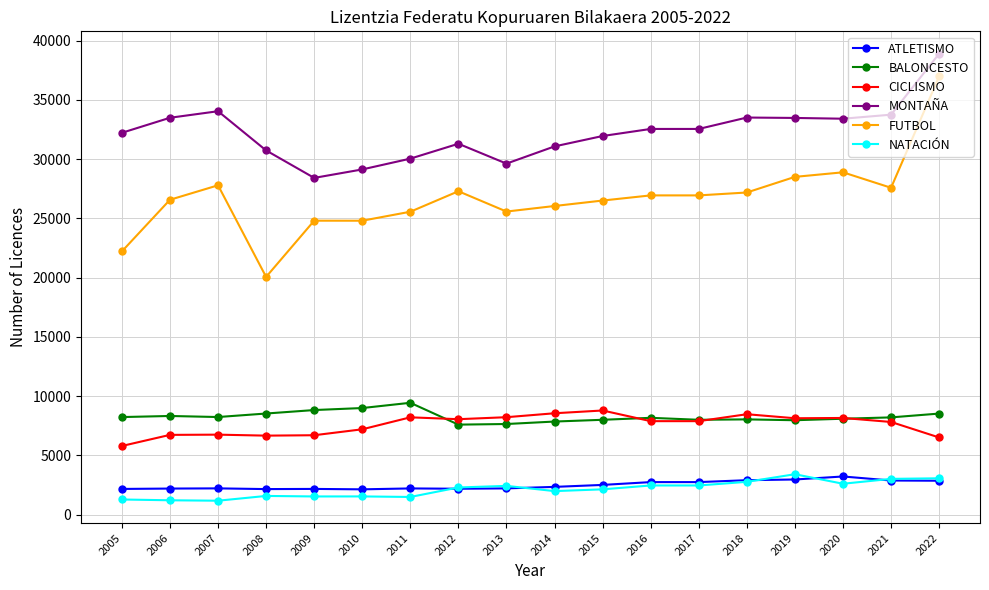

Which label corresponds to the largest value in the chart?

2022